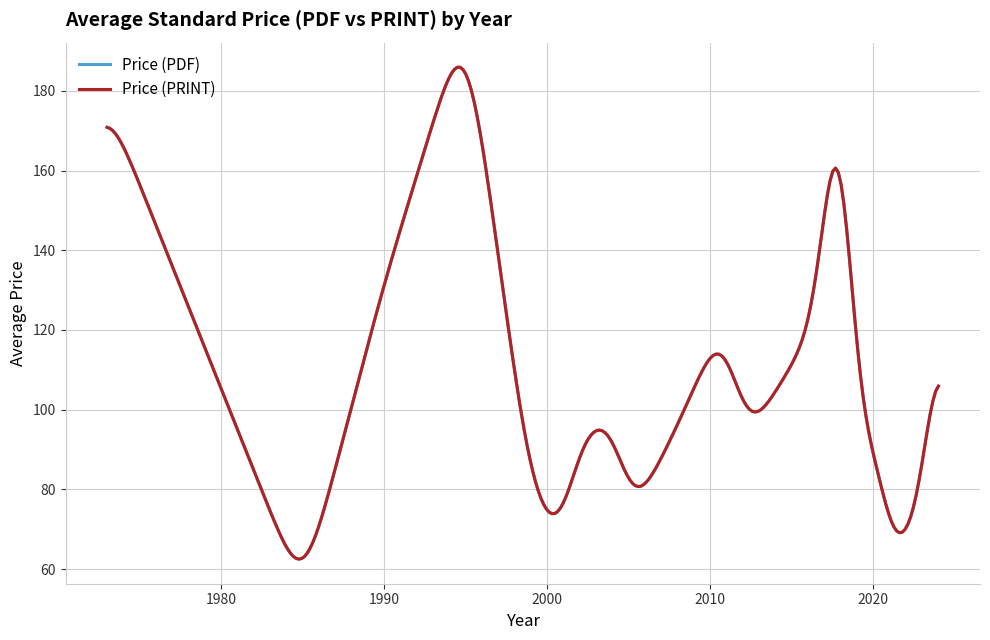

Is this an area chart (filled region under the line)?

No